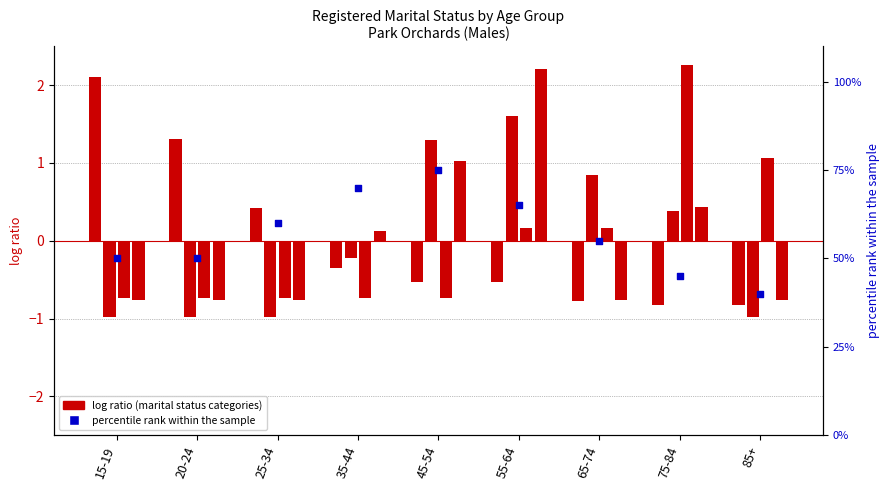

Which series reaches the minimum Y coordinate?

Divorced (Males)